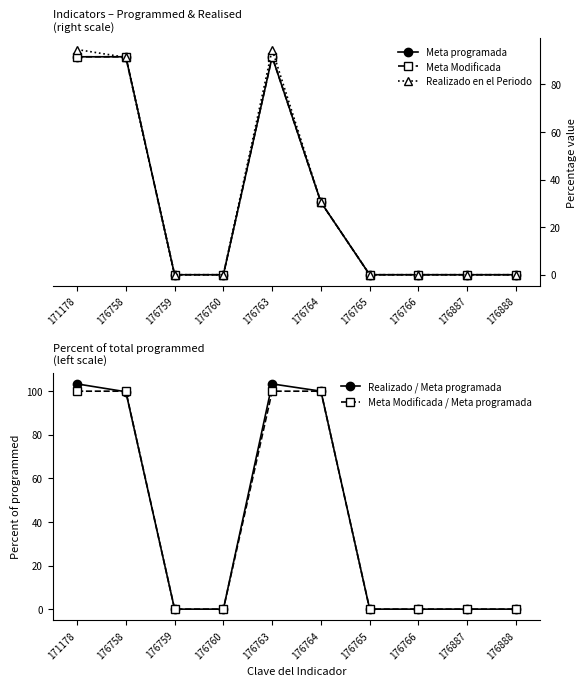

True or false: Meta programada and Meta Modificada cross at least once.

False